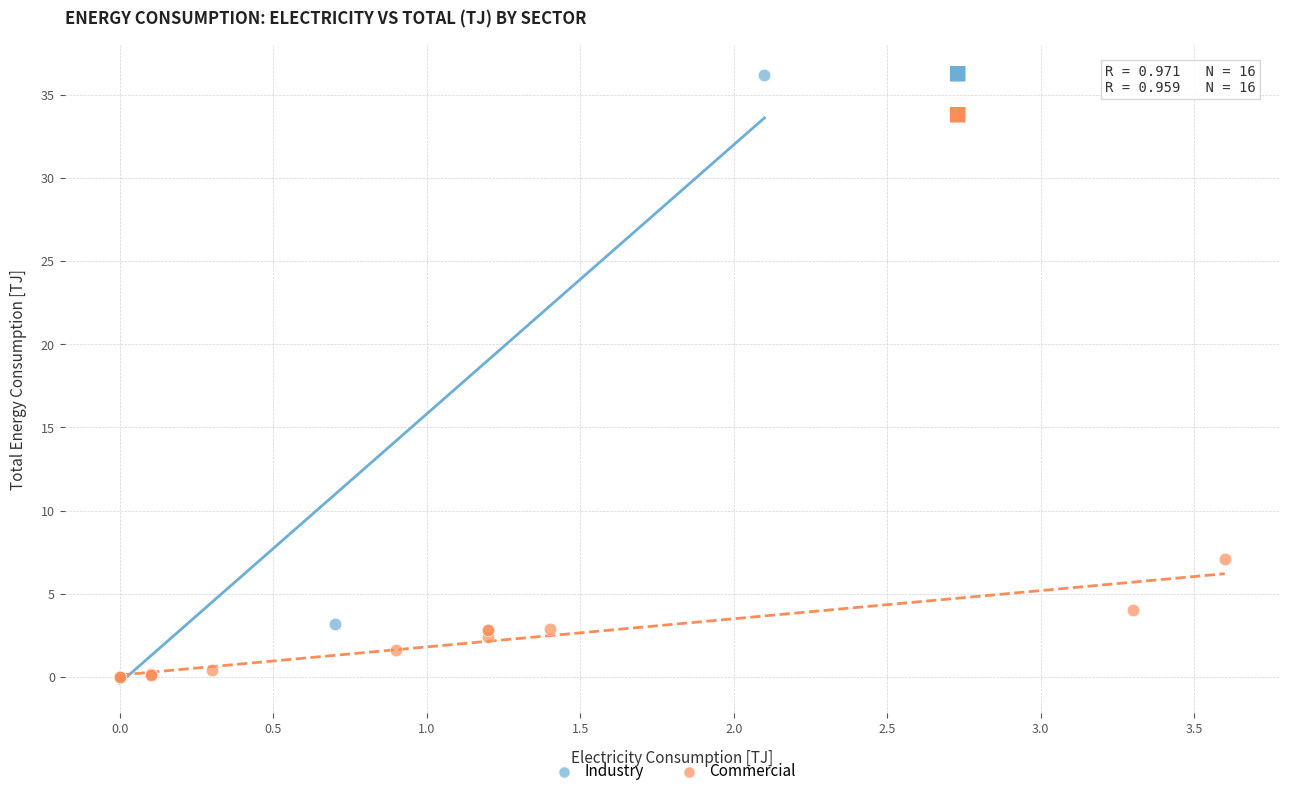

Which series reaches the maximum Y coordinate?

Industry